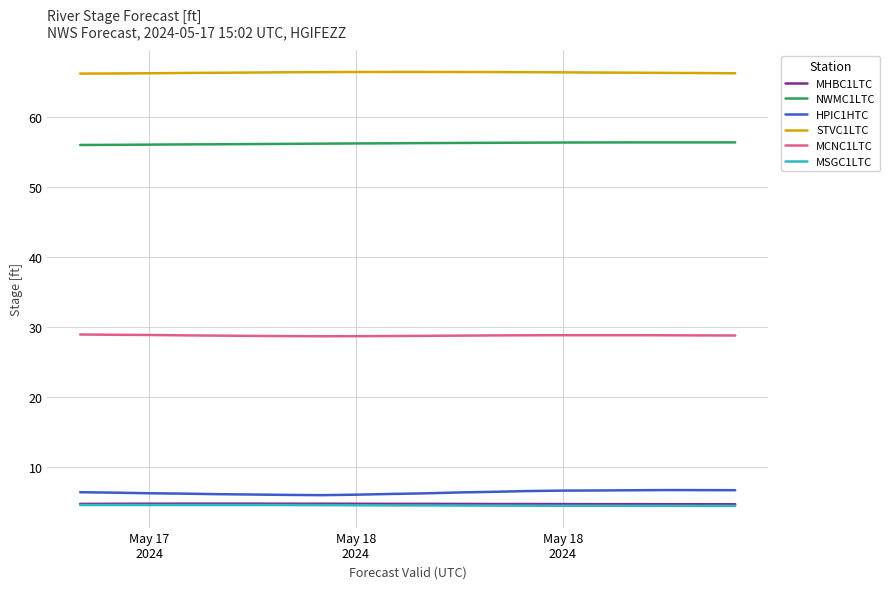

True or false: MCNC1LTC and MSGC1LTC cross at least once.

False